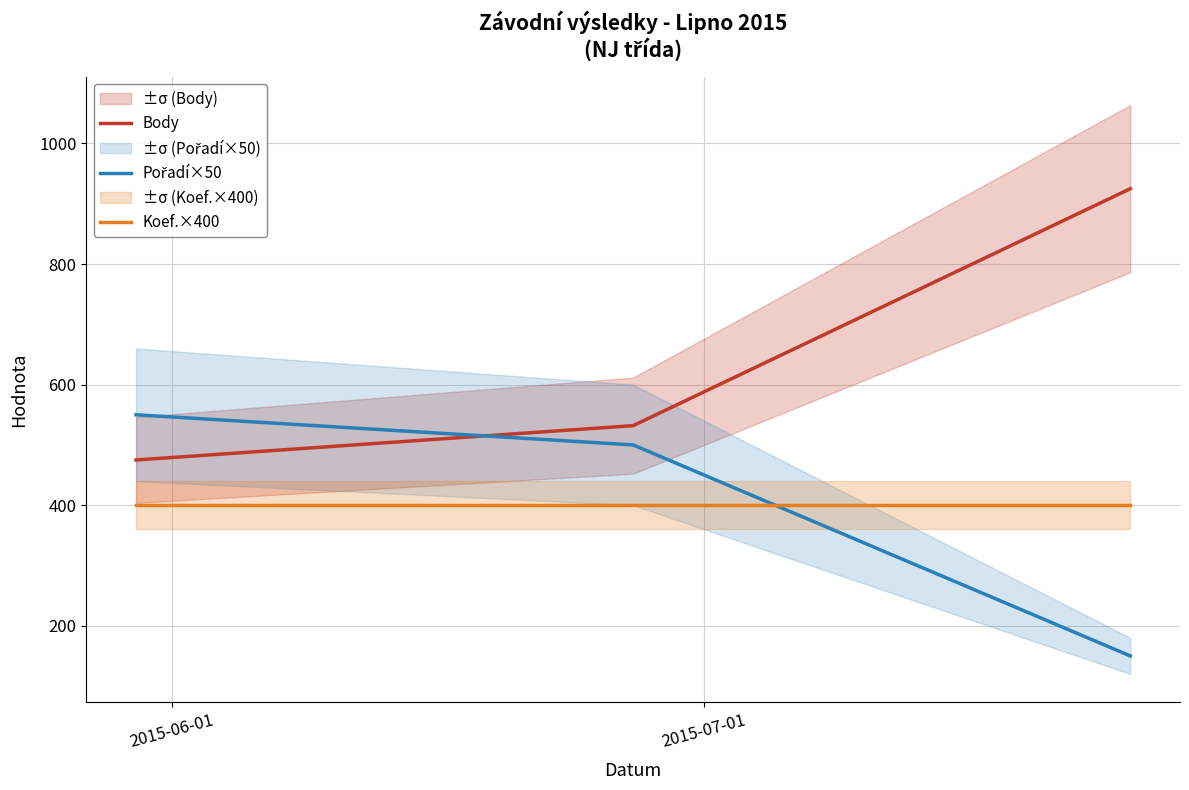

What is the minimum value for Koef.×400?

400